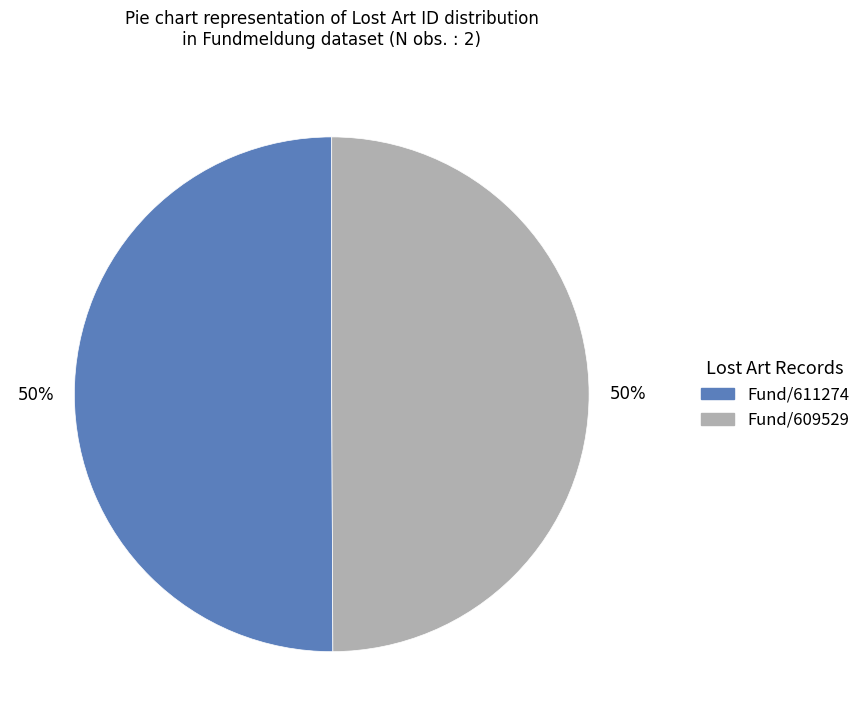

To the nearest percent, what is the average slice percentage?

50%